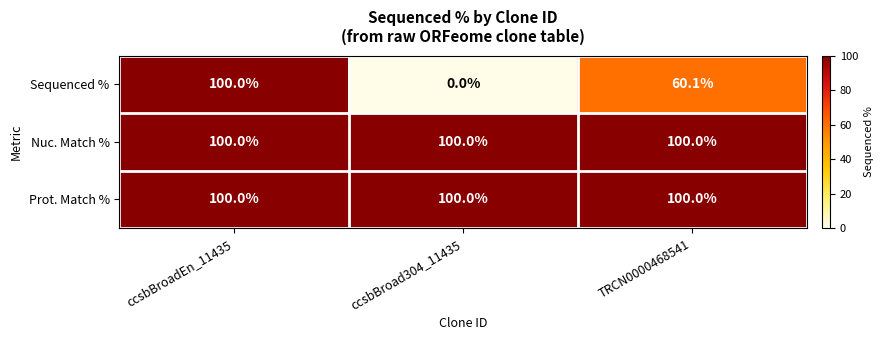

The Prot. Match % series shows 100.0 at TRCN0000468541. True or false?

True